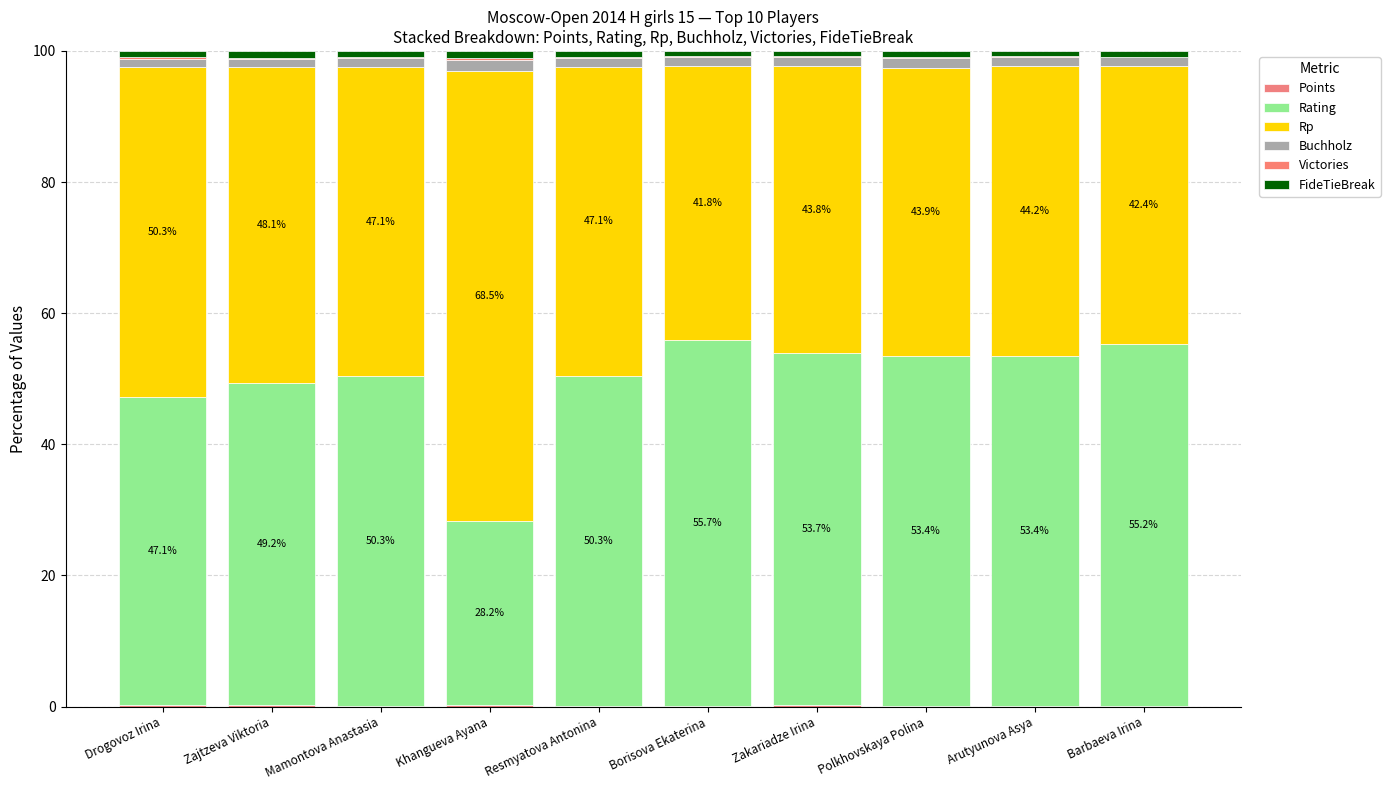

List the series in order of their peak value, highest first.

Rp, Rating, Buchholz, FideTieBreak, Points, Victories